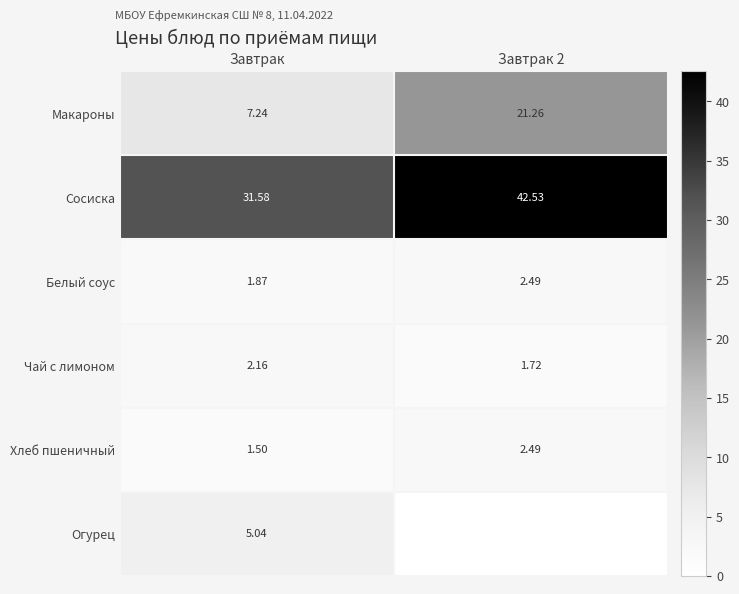

How many values in the Хлеб пшеничный series are below 2?

1